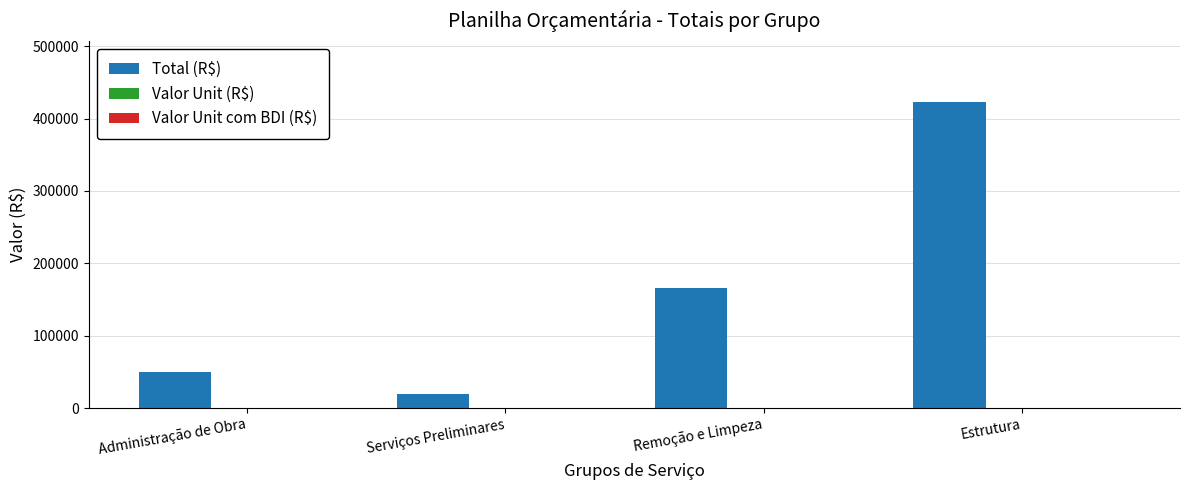

The value of Total (R$) at Serviços Preliminares is 19765.6. True or false?

True